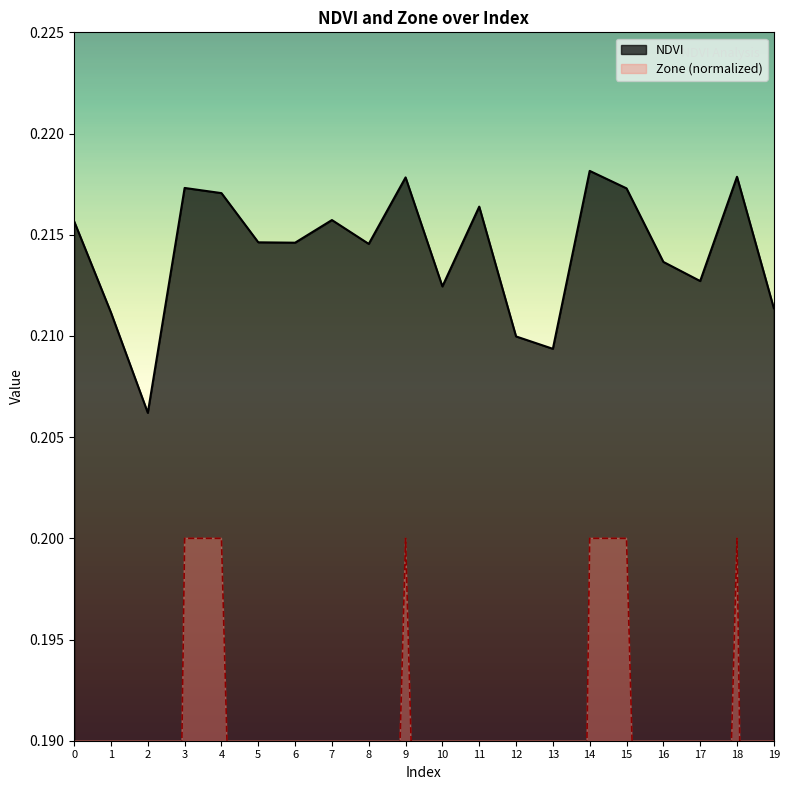

True or false: NDVI and Zone cross at least once.

False